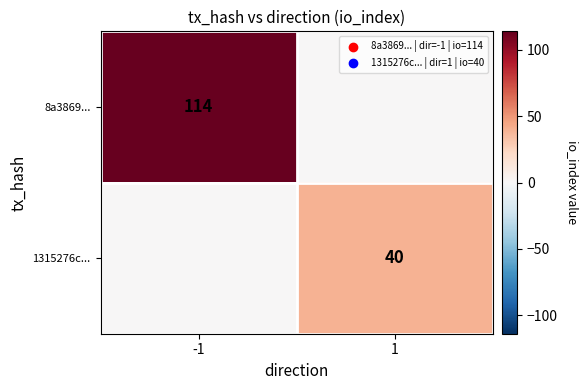

Count the number of data series in this chart.

2